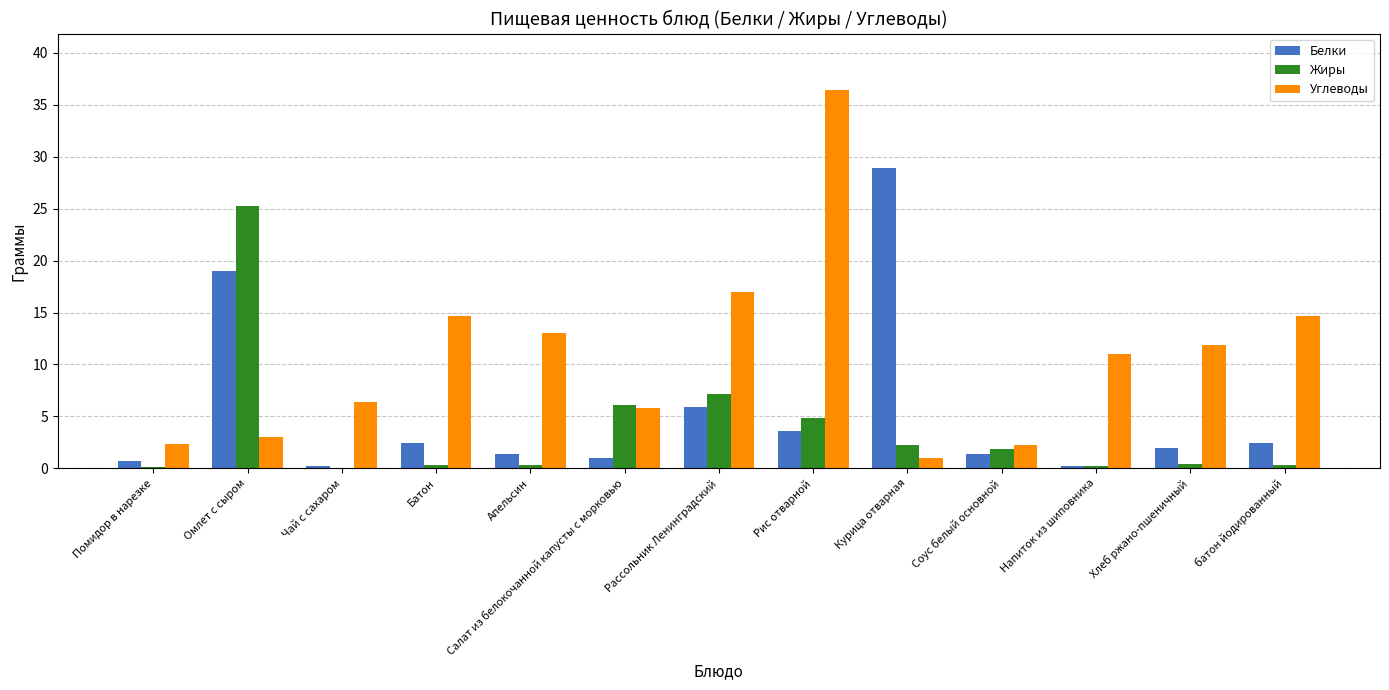

What is the total value across all series at Курица отварная?

32.1